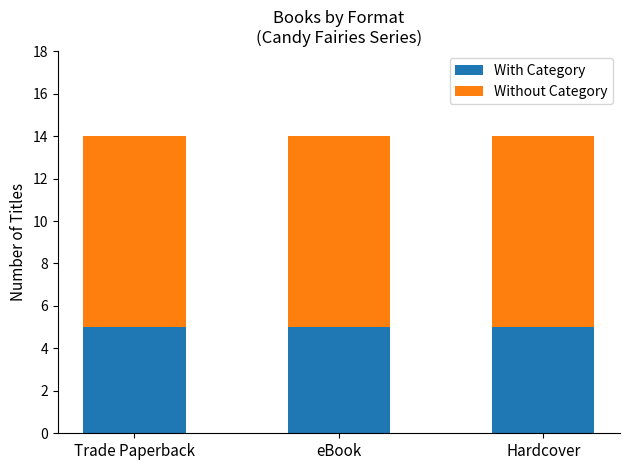

What is the total value across all series at Trade Paperback?

14